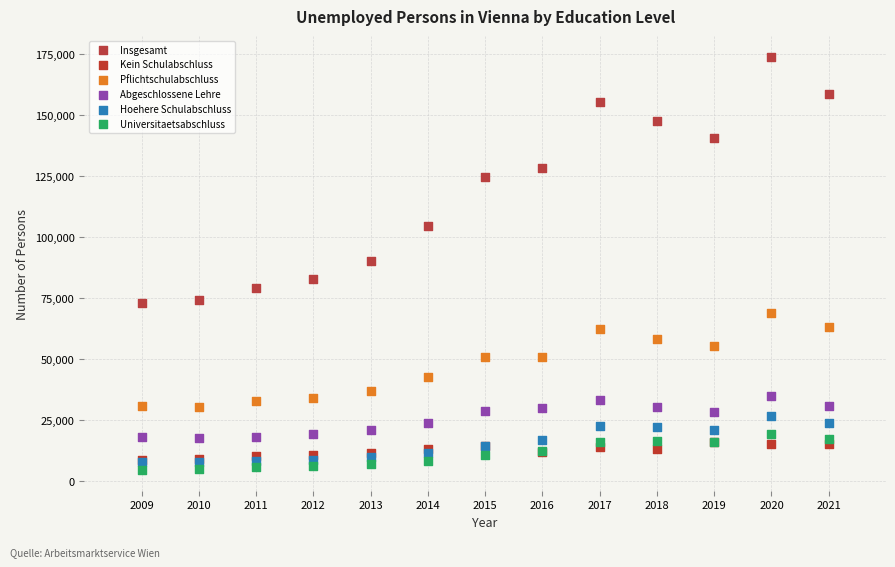

What are all the series names shown in the legend?

Insgesamt, Kein Schulabschluss, Pflichtschulabschluss, Abgeschlossene Lehre, Hoehere Schulabschluss, Universitaetsabschluss